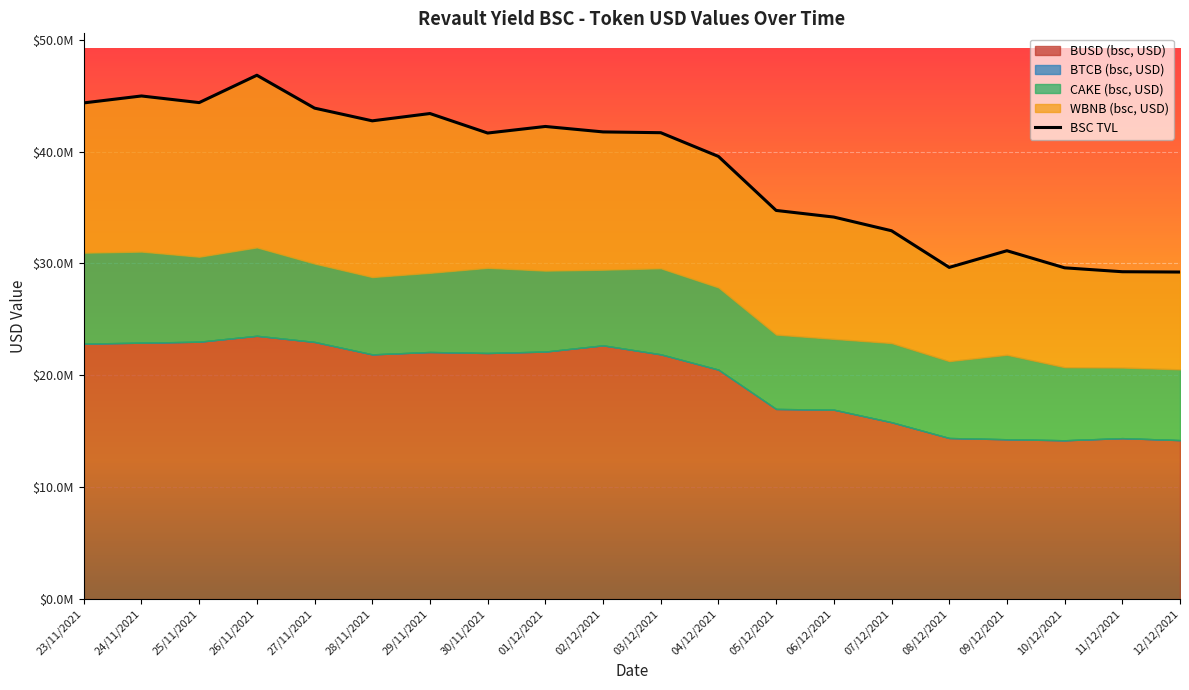

How many interior local valleys does the BSC TVL series have?

4